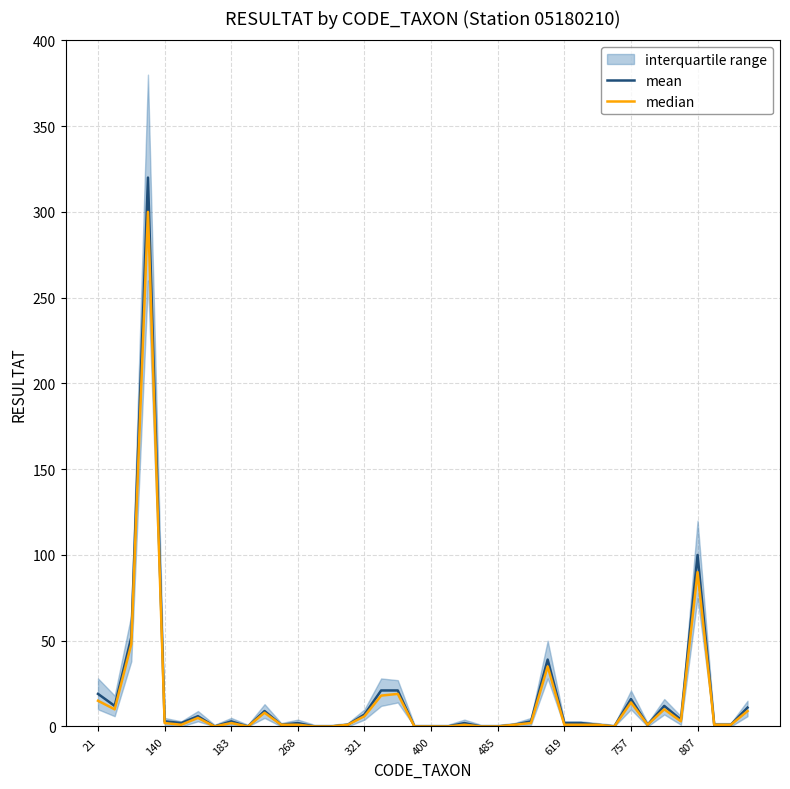

True or false: median and mean cross at least once.

False